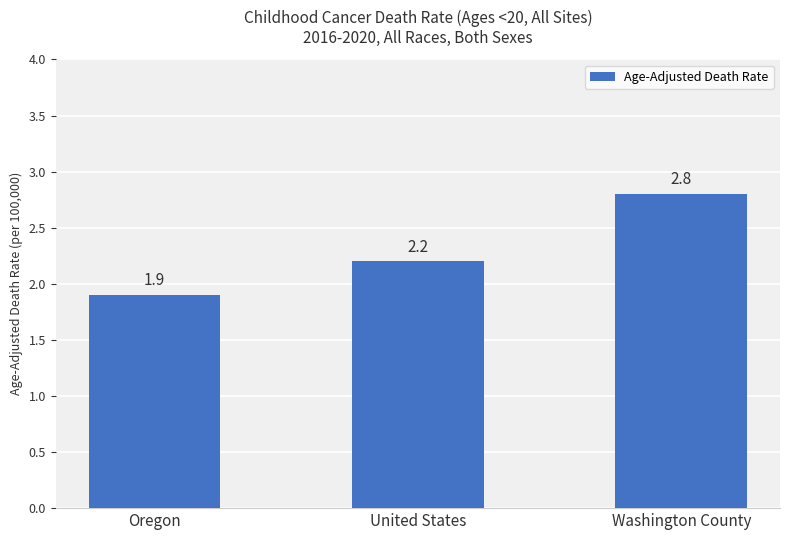

Which category has the lowest value across all series?

Oregon